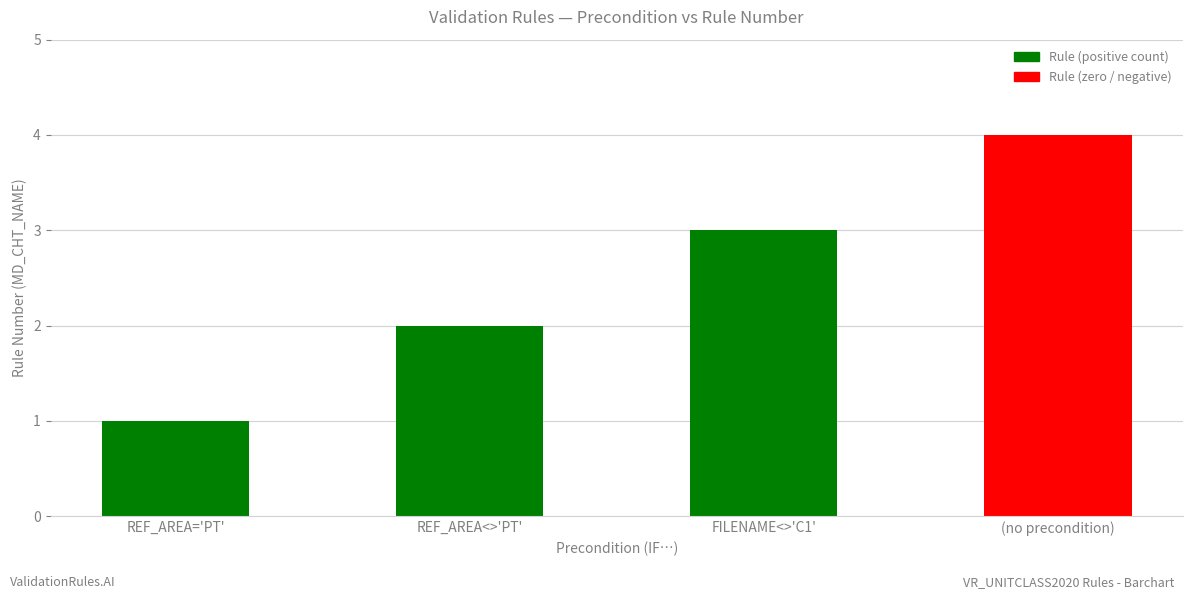

What position from the left is FILENAME_COUNTRY <> C1?

3